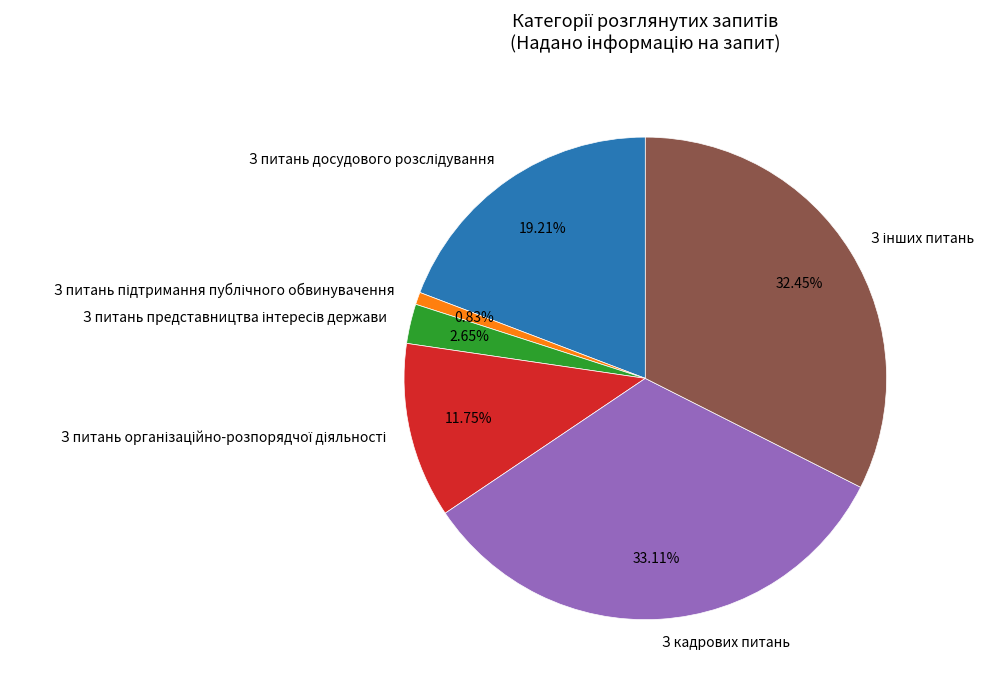

Is there a majority slice in this chart?

No